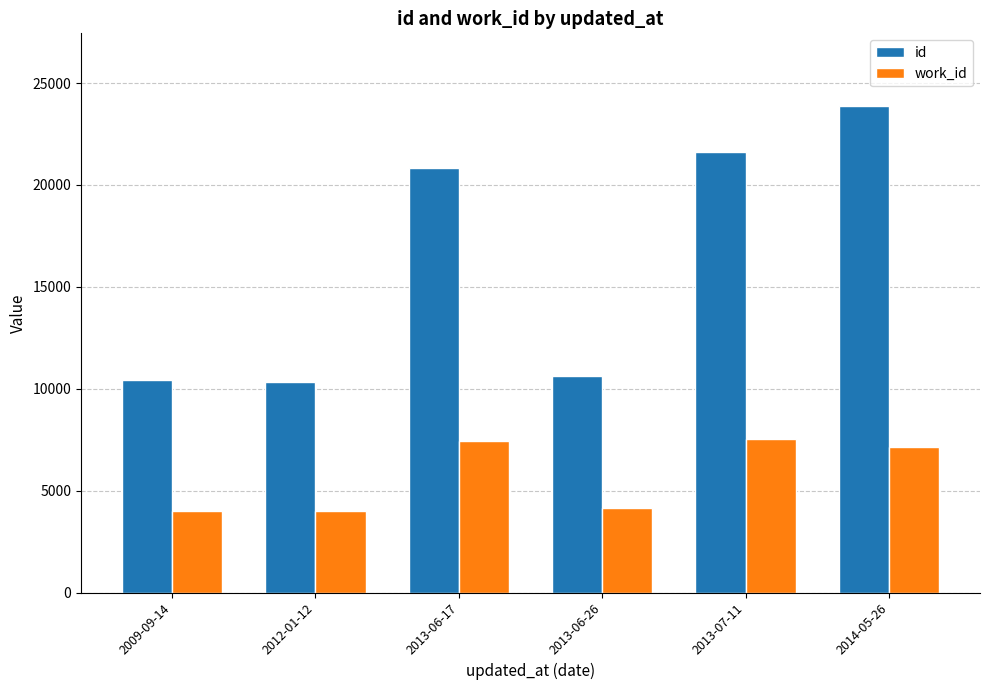

Between 2012-01-12 and 2013-06-17, which series saw the biggest shift?

id